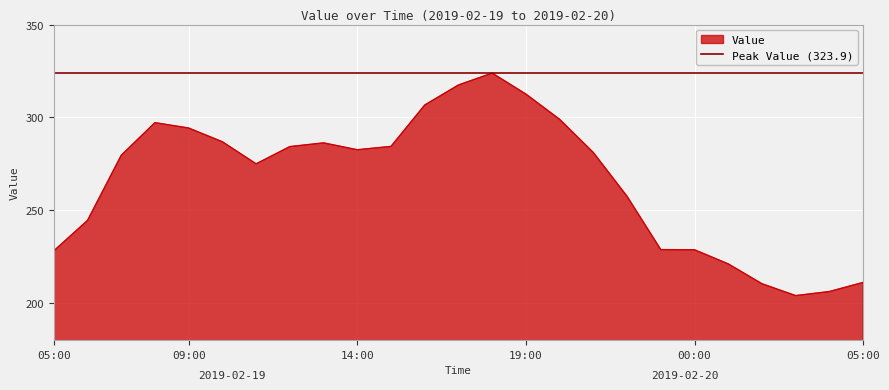

What is the change in value from 05:00 to 21:00?

+53.0